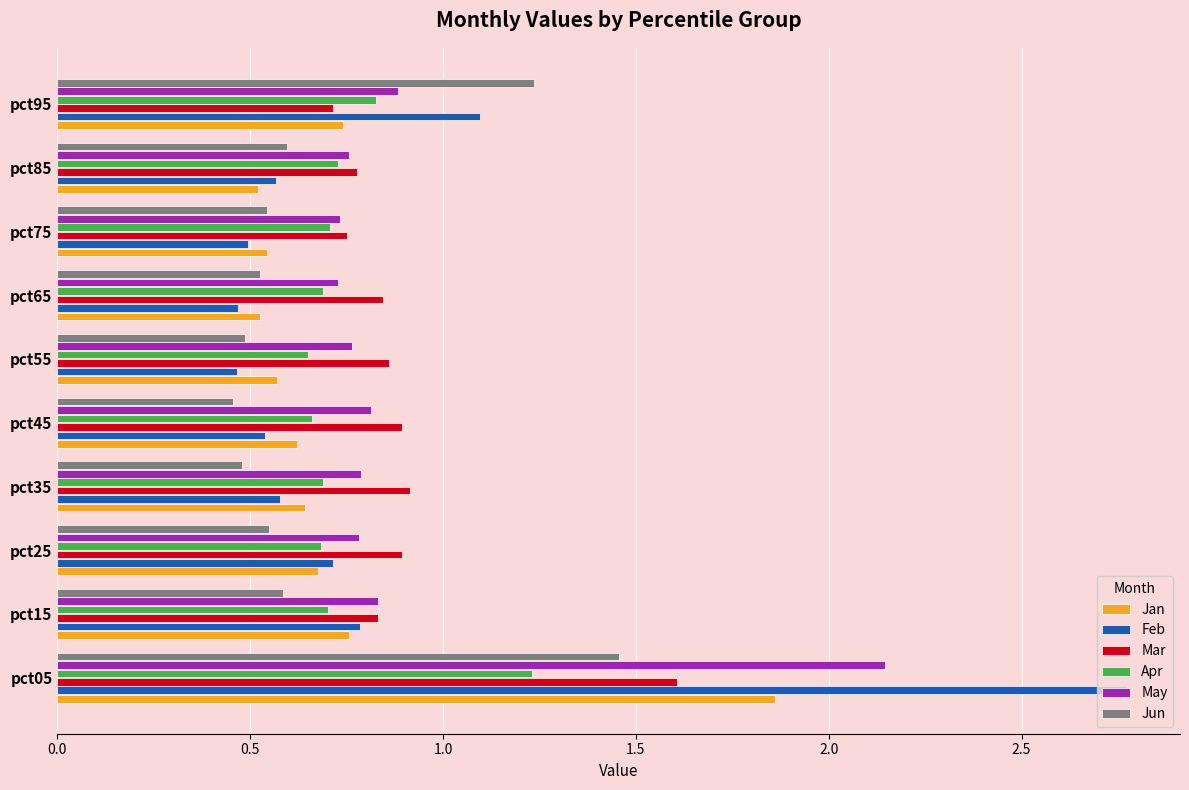

At which label does May reach its peak?

pct05